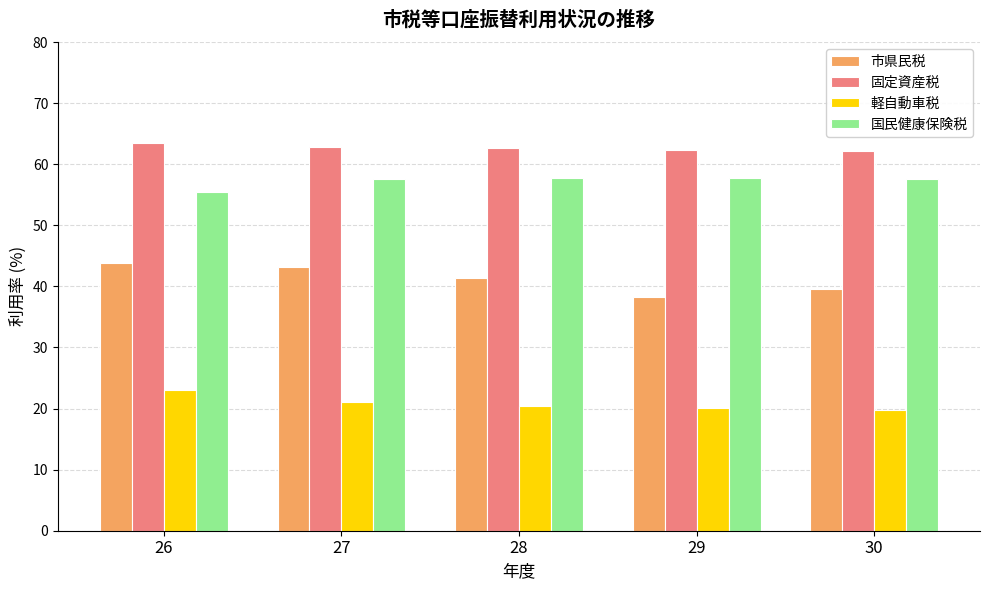

What is the lowest value of the 軽自動車税 series?

19.7